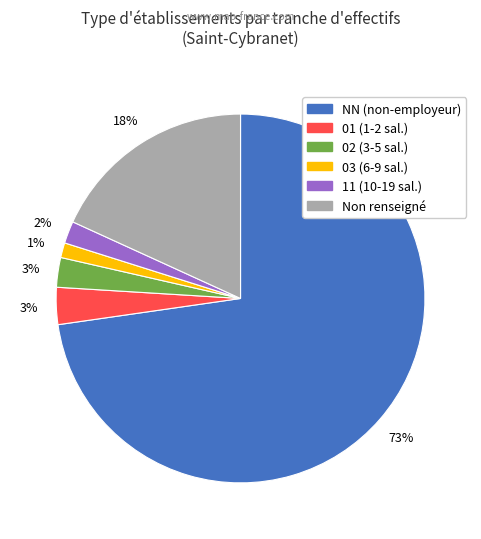

Is there any slice that represents more than half of the pie?

Yes